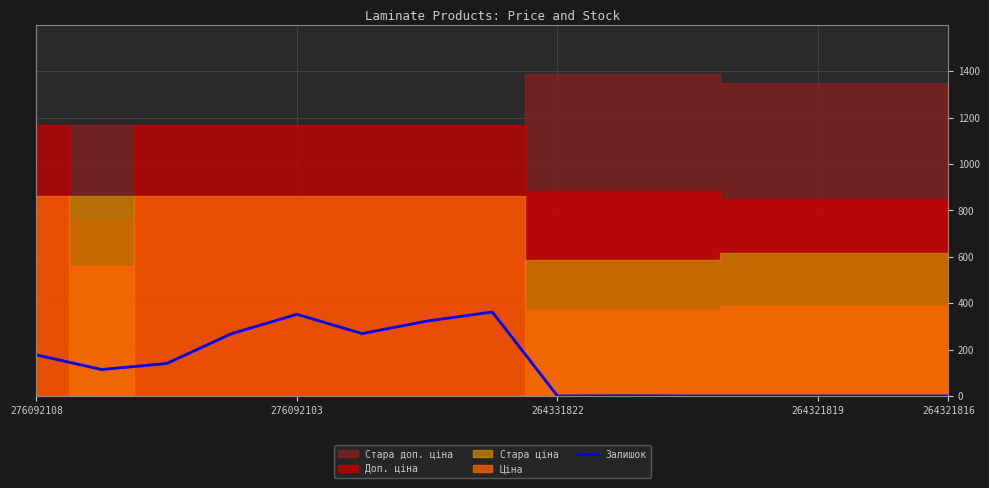

True or false: Залишок has a value of 236 at 264331822.

False